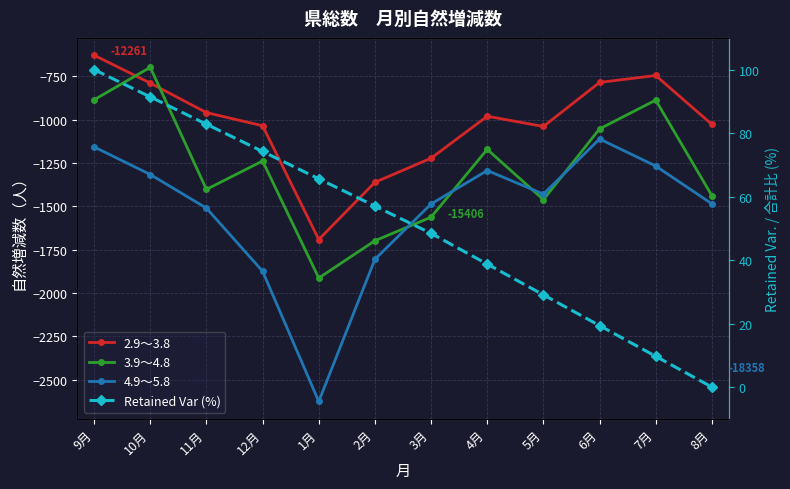

Rank the series by their maximum value, from highest to lowest.

Retained Var (%), 2.9～3.8, 3.9～4.8, 4.9～5.8